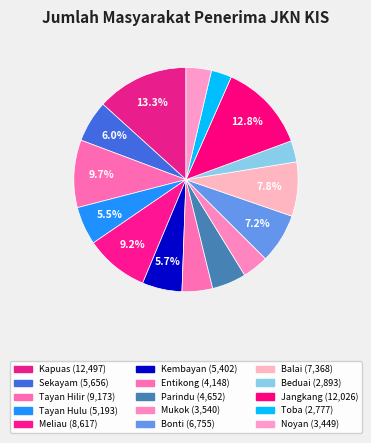

Does any single category account for the majority?

No